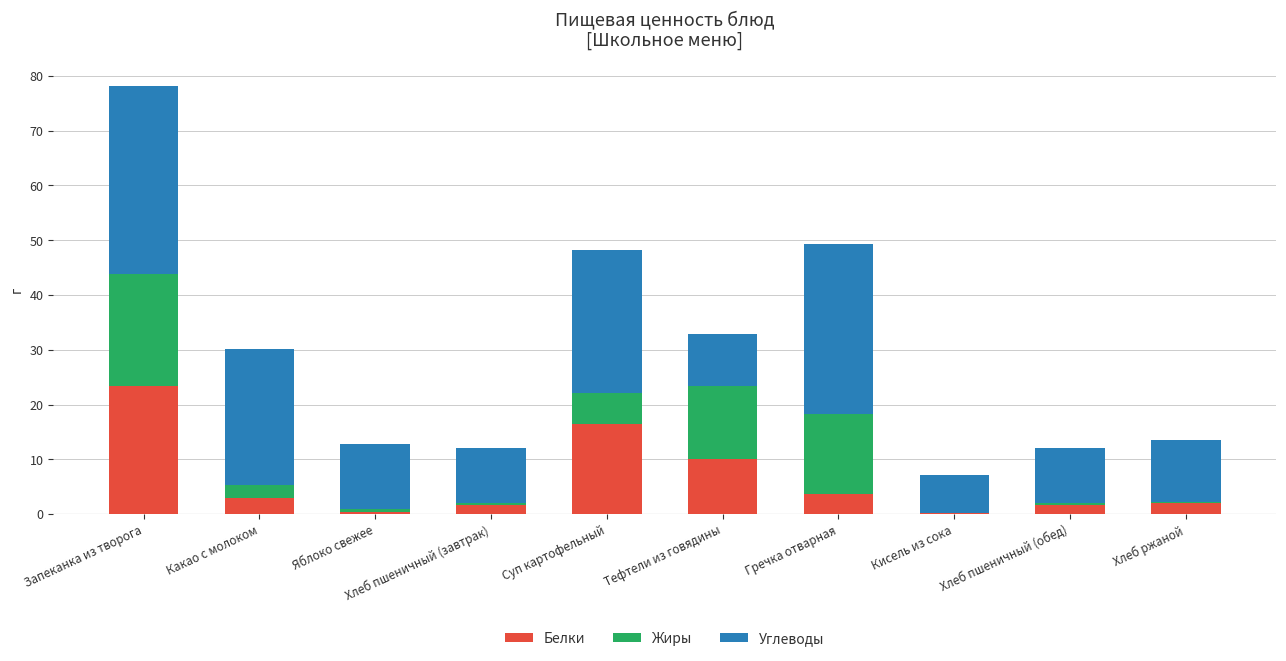

Does the chart contain stacked bars?

Yes